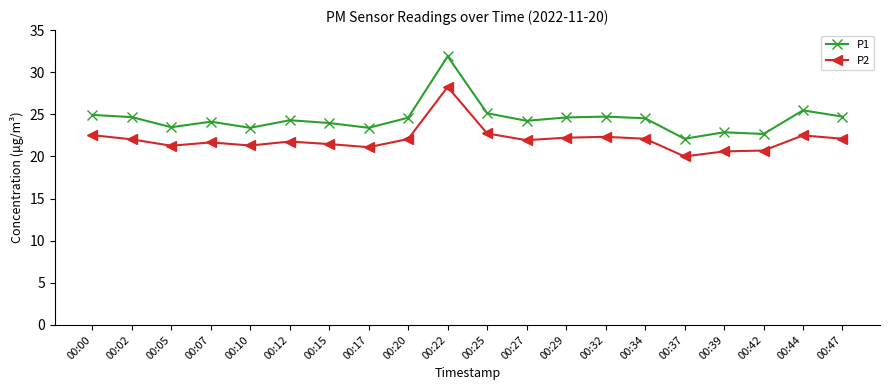

How many lines are shown in the chart?

2